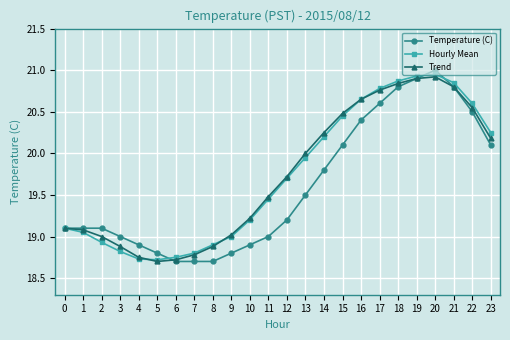

What is the value of the Temperature (C) point at the 21st from the left?

21.0